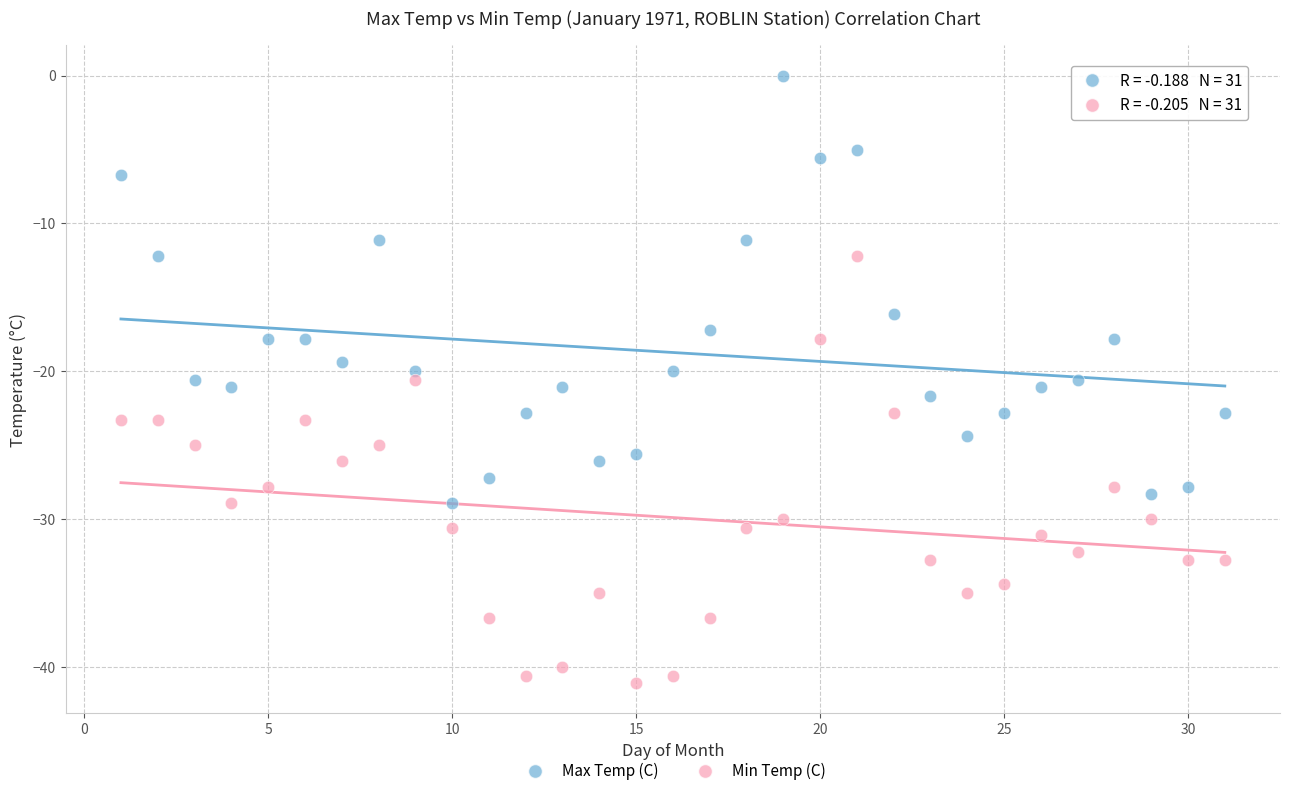

Which series contains the lowest Y value?

Min Temp (C)